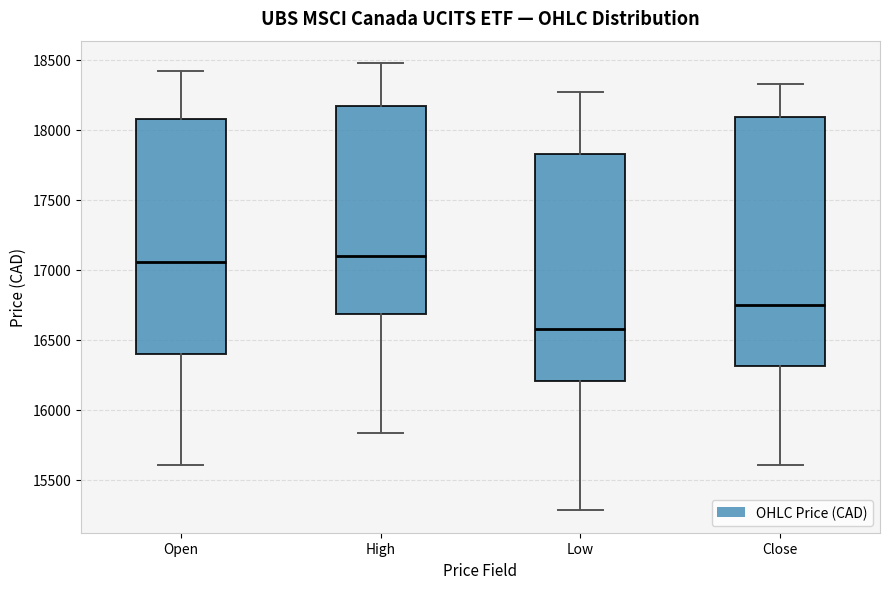

Which box's median line is the lowest?

Low